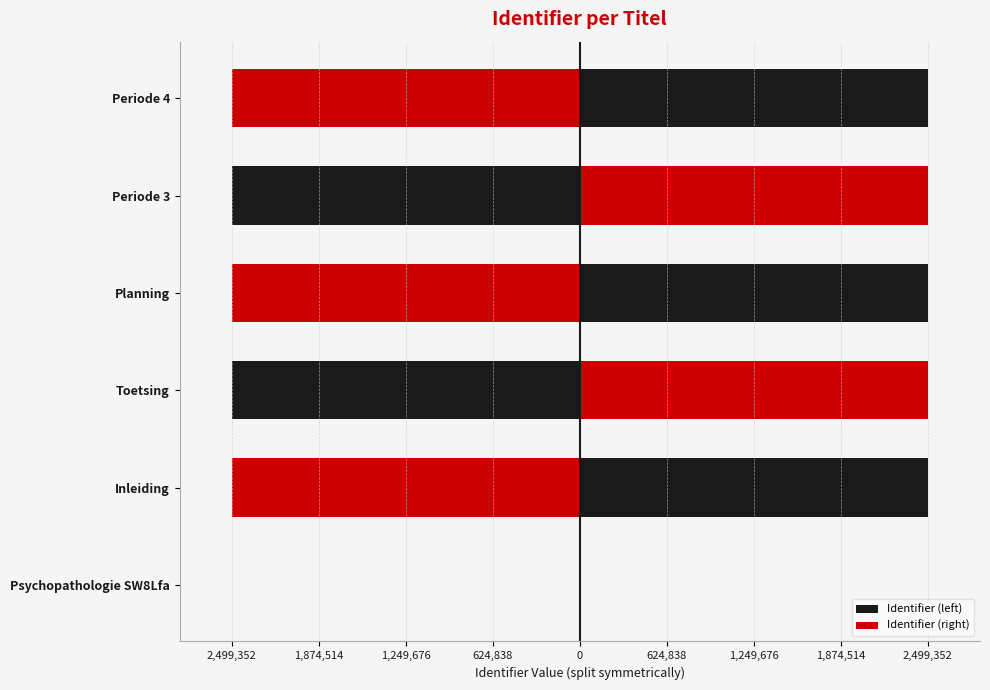

How many data points in Identifier (left) are above -2499340?

2